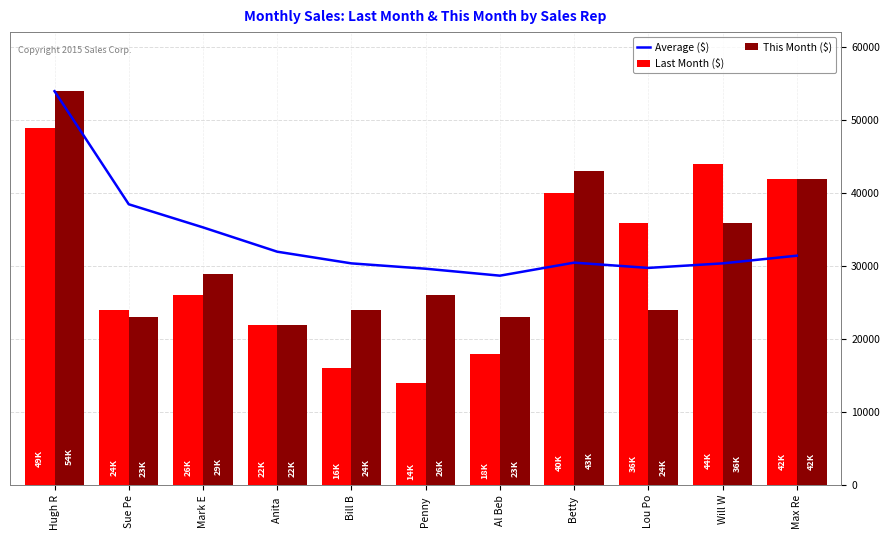

At which label does This Month ($) reach its peak?

Hugh R